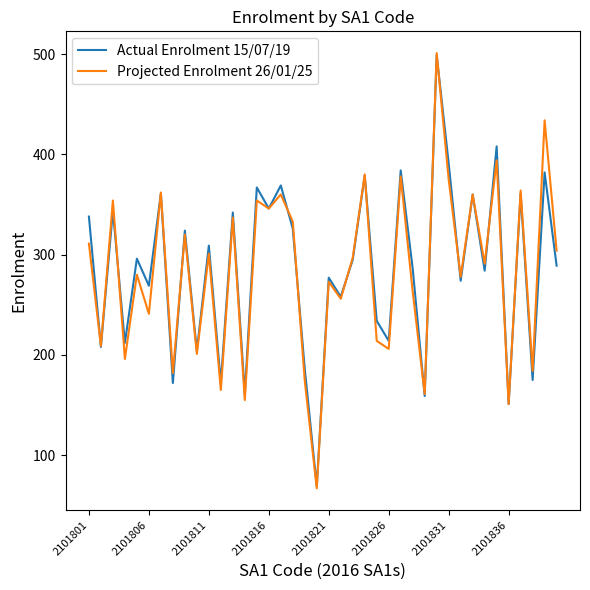

What is the minimum value shown in the chart?

67